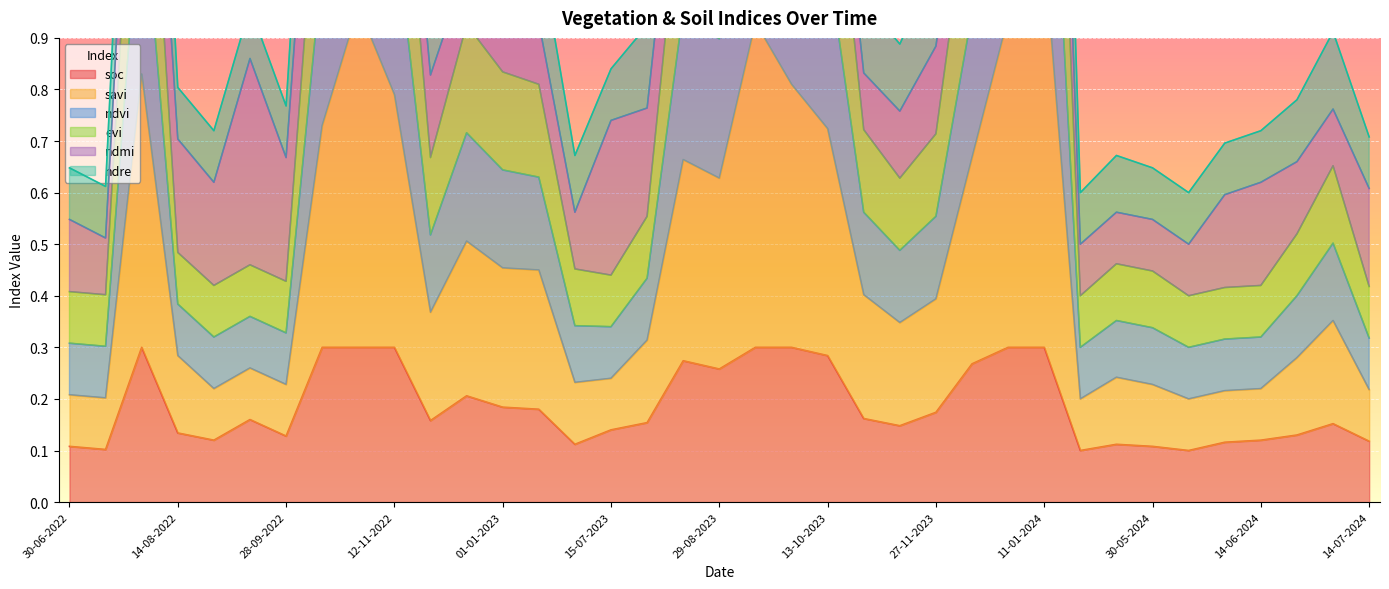

True or false: ndvi and evi intersect in this chart.

False